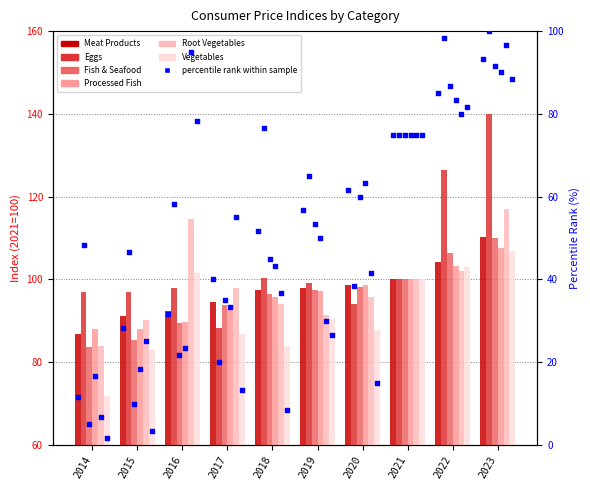

Which series has the largest total across all categories?

Eggs